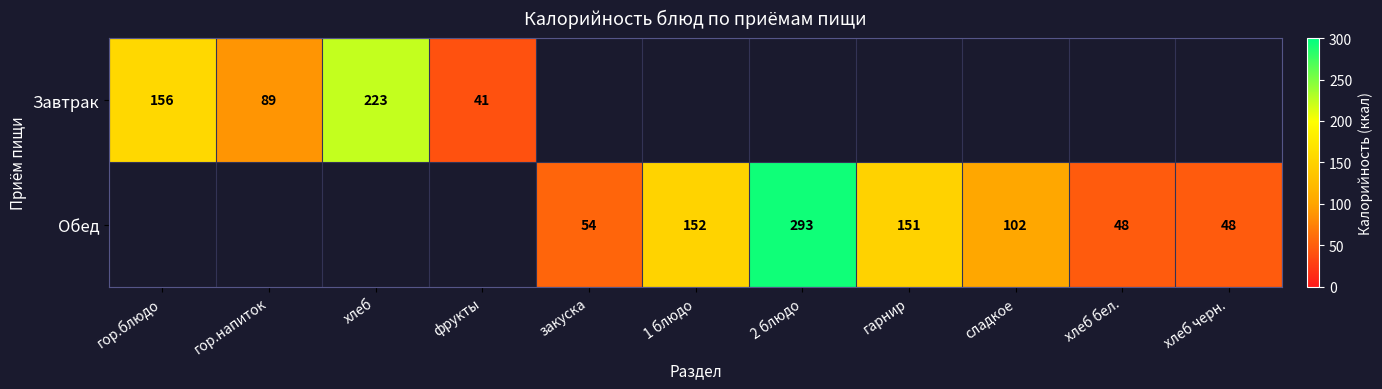

The Обед series shows 151 at гарнир. True or false?

True